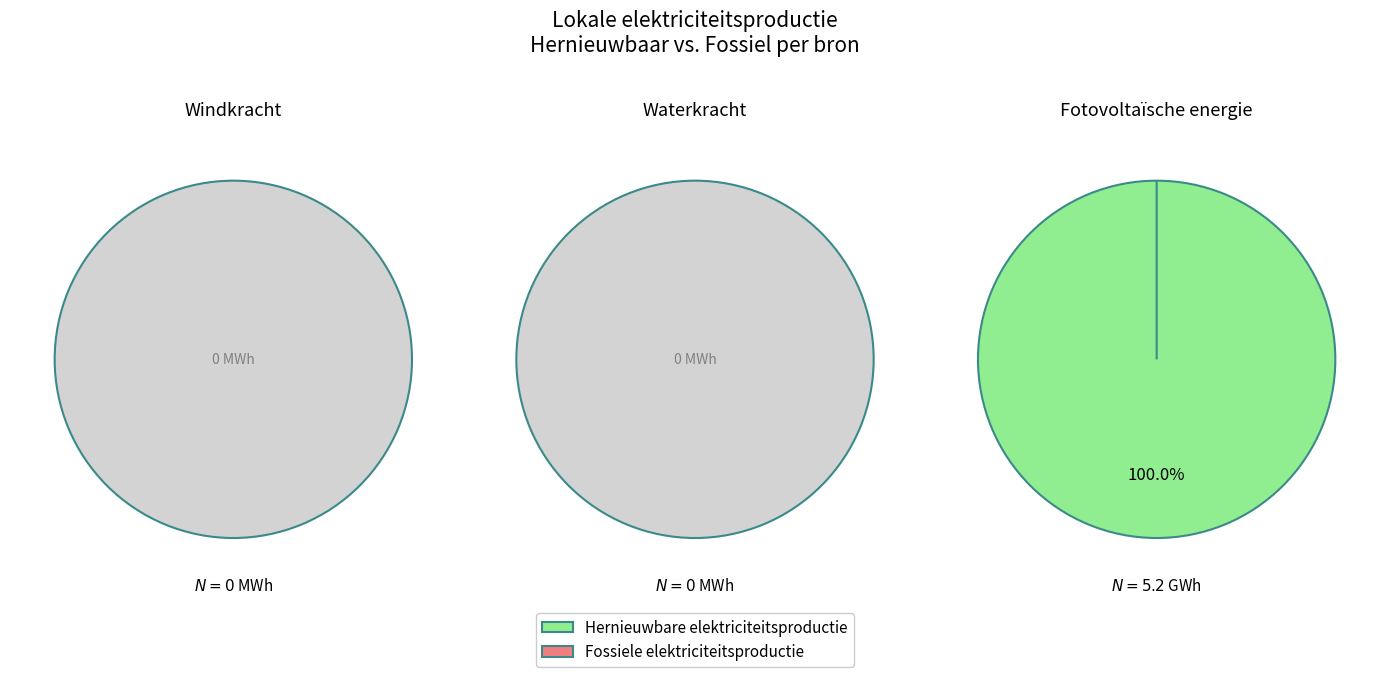

Which series has the widest spread of values?

Hernieuwbare elektriciteitsproductie